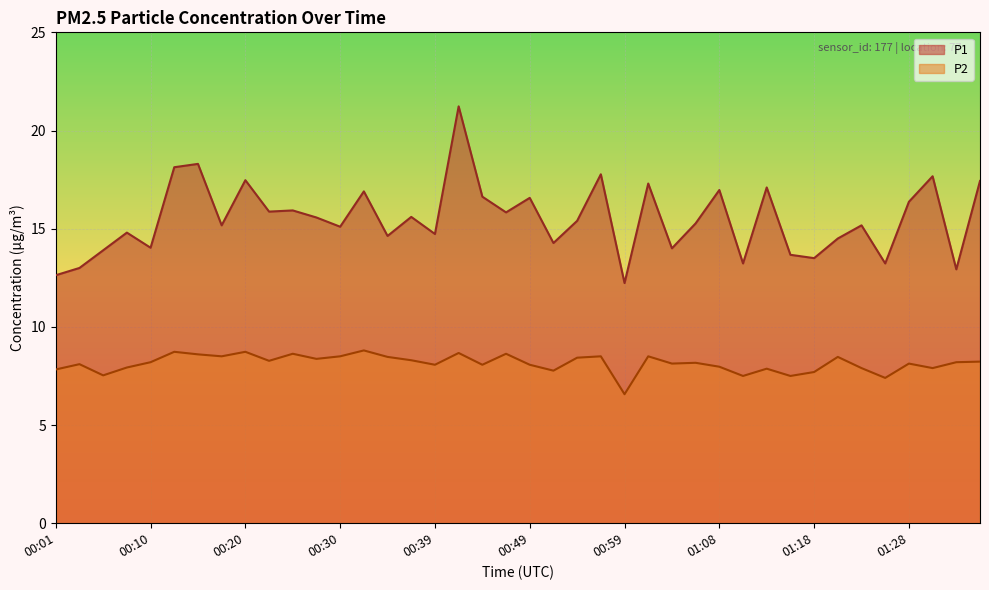

True or false: P1 and P2 cross at least once.

False